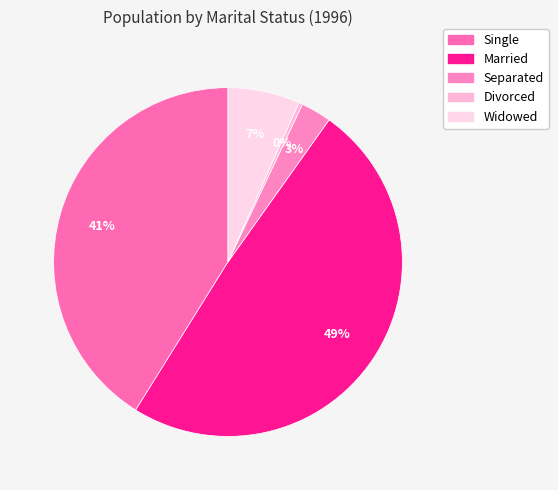

Combined, do Single and Separated account for over 50%?

No